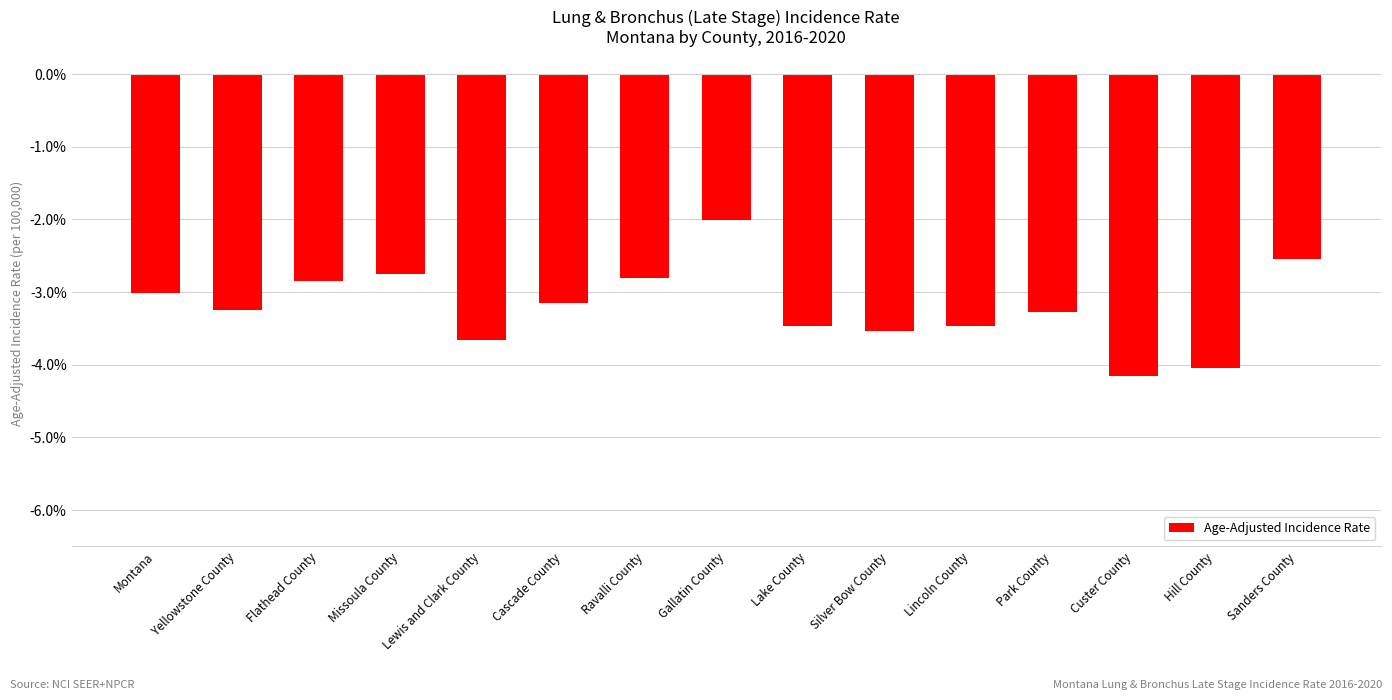

What is the maximum value shown in the chart?

-20.1